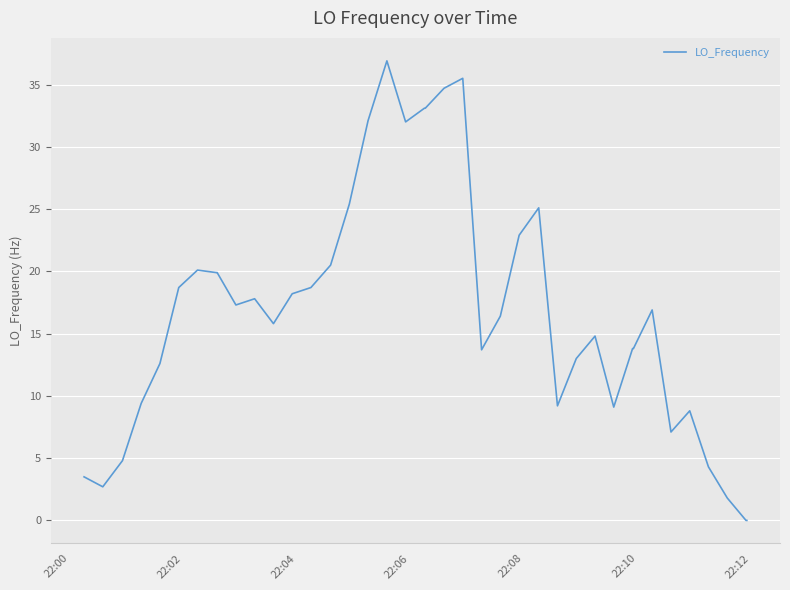

What is the greatest value displayed?

36.9